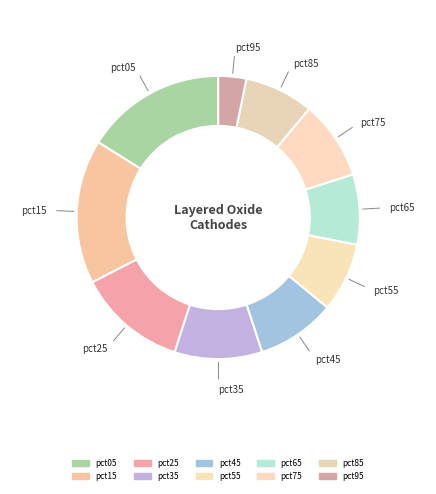

What is the total percentage of pct75 and pct05?

25.1%